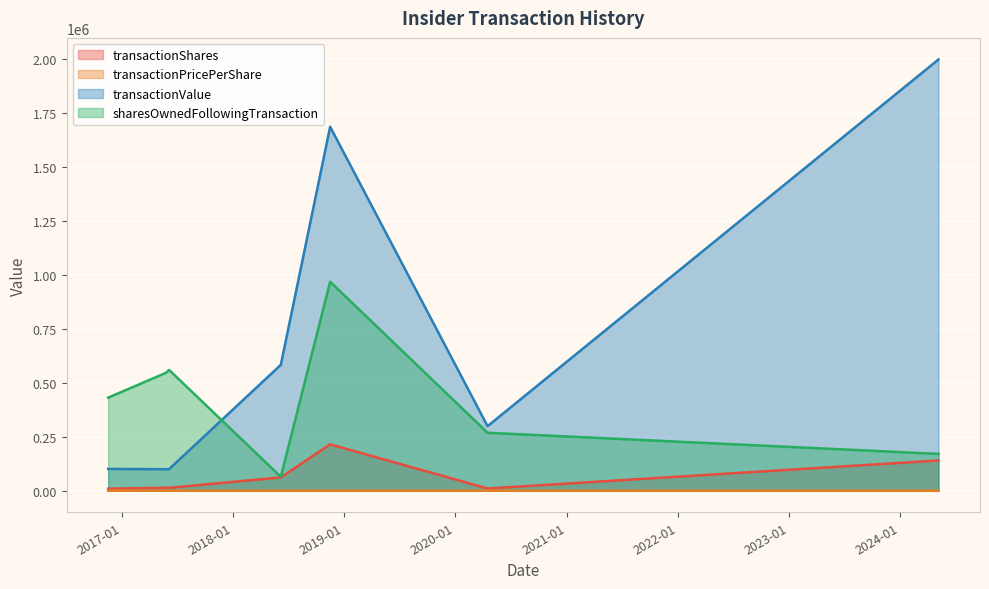

List the series in order of their peak value, highest first.

transactionValue, sharesOwnedFollowingTransaction, transactionShares, transactionPricePerShare